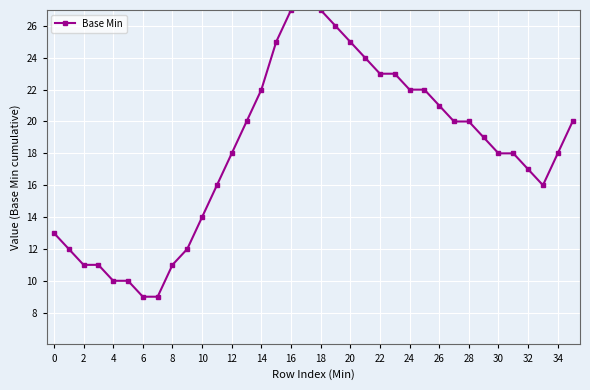

Approximately how many times larger is the value at 35 compared to 30?

1.1